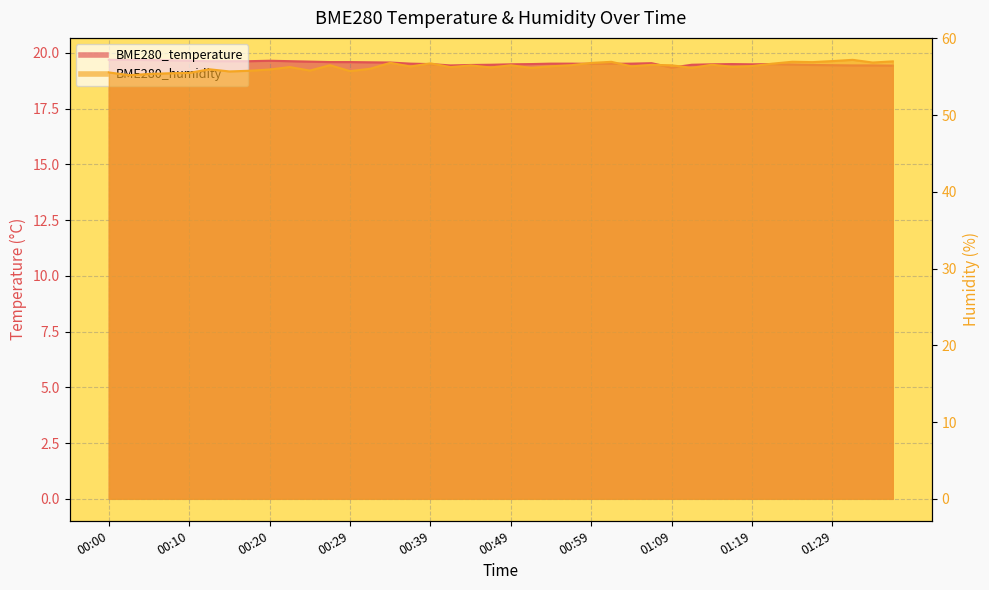

What are all the series names shown in the legend?

BME280_temperature, BME280_humidity